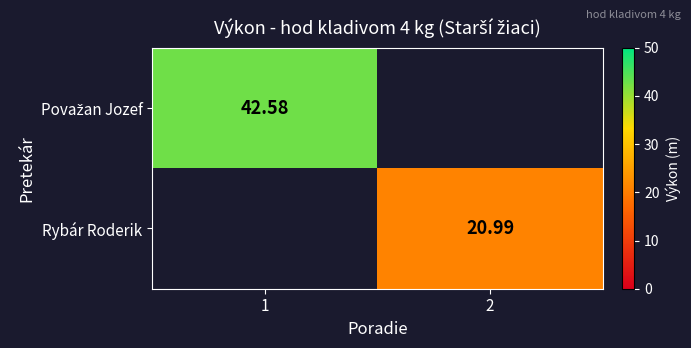

At which label does Rybár Roderik first exceed 20?

2